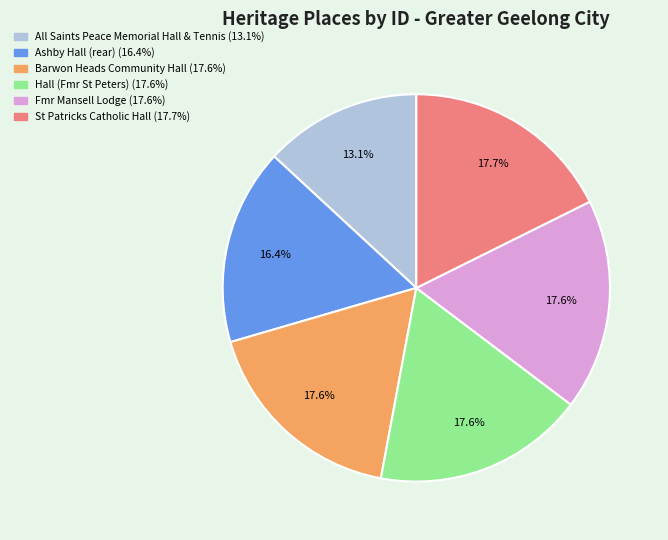

Which category has the smallest portion of the pie?

All Saints Peace Memorial Hall & Tennis